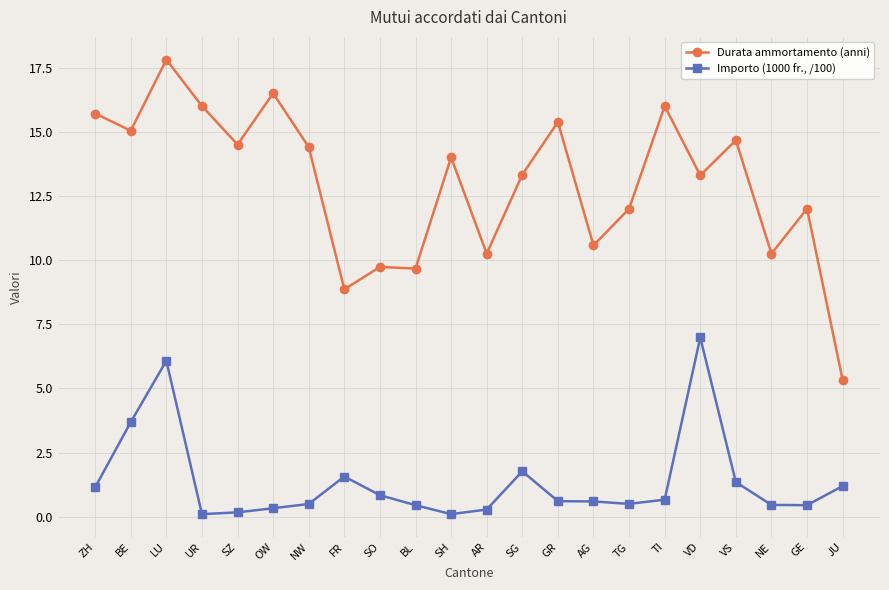

What is the sum of the Durata ammortamento (anni) values at VD and SG?

26.6